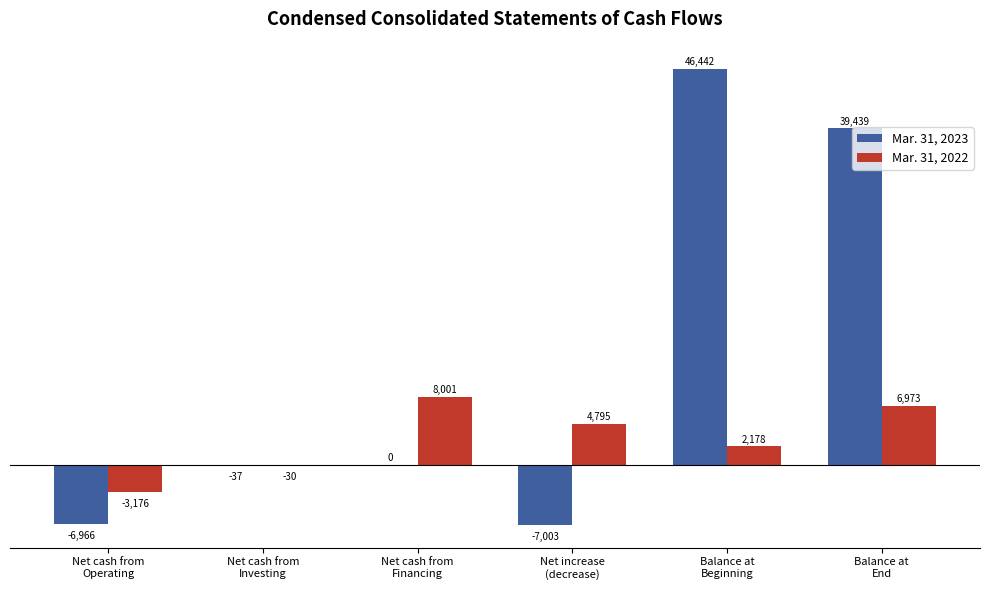

How many categories are shown in the chart?

6